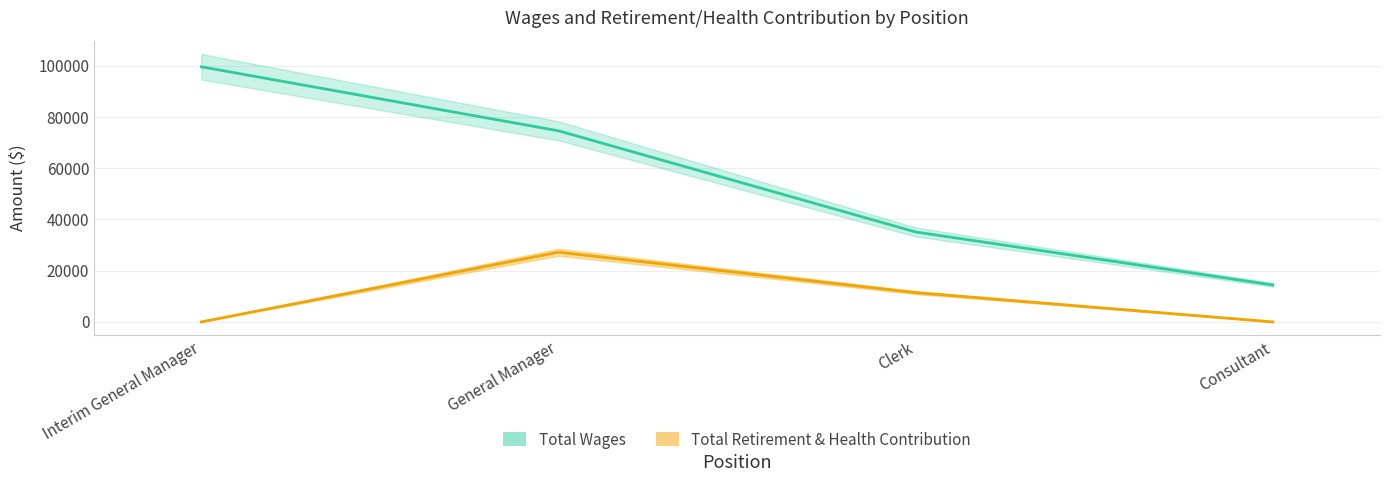

True or false: Total Retirement & Health Contribution and Total Wages cross at least once.

False